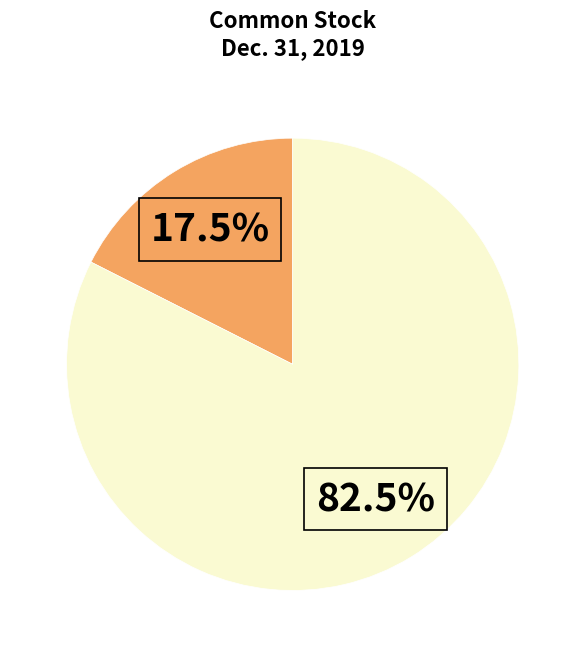

Does any single category account for the majority?

Yes